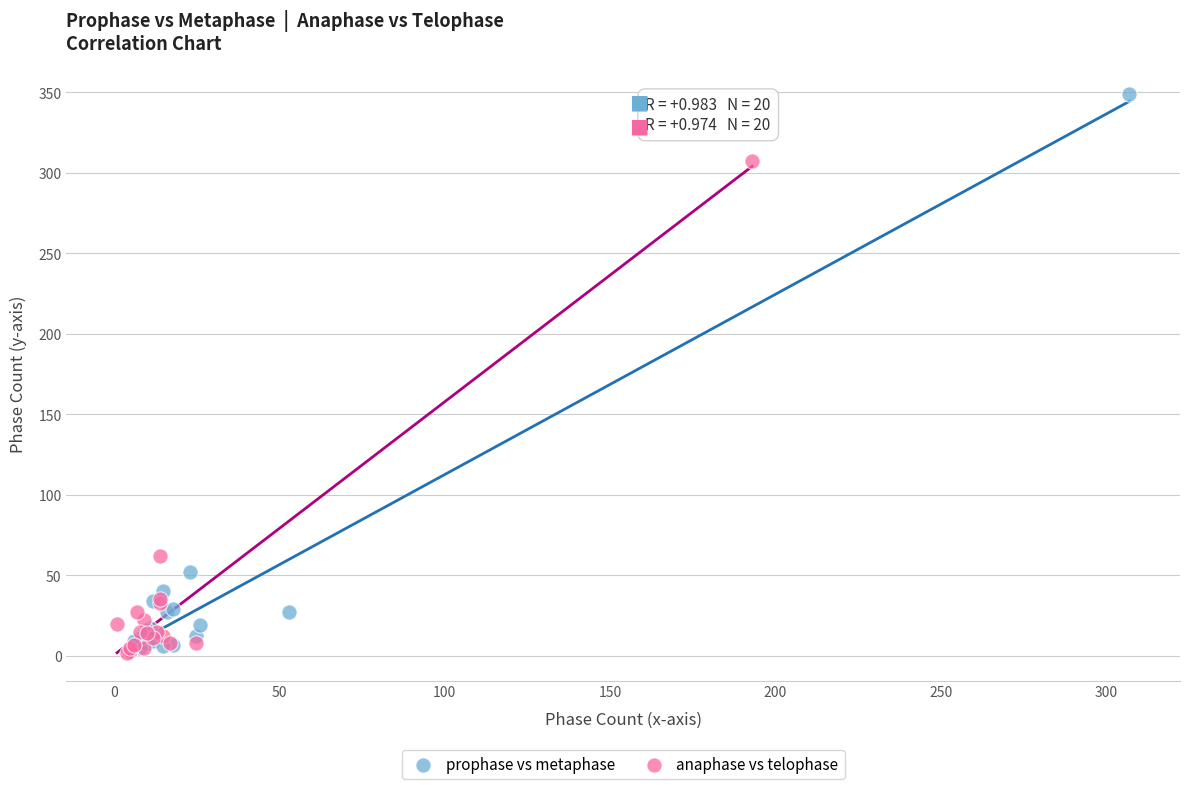

What are all the series names shown in the legend?

prophase vs metaphase, anaphase vs telophase